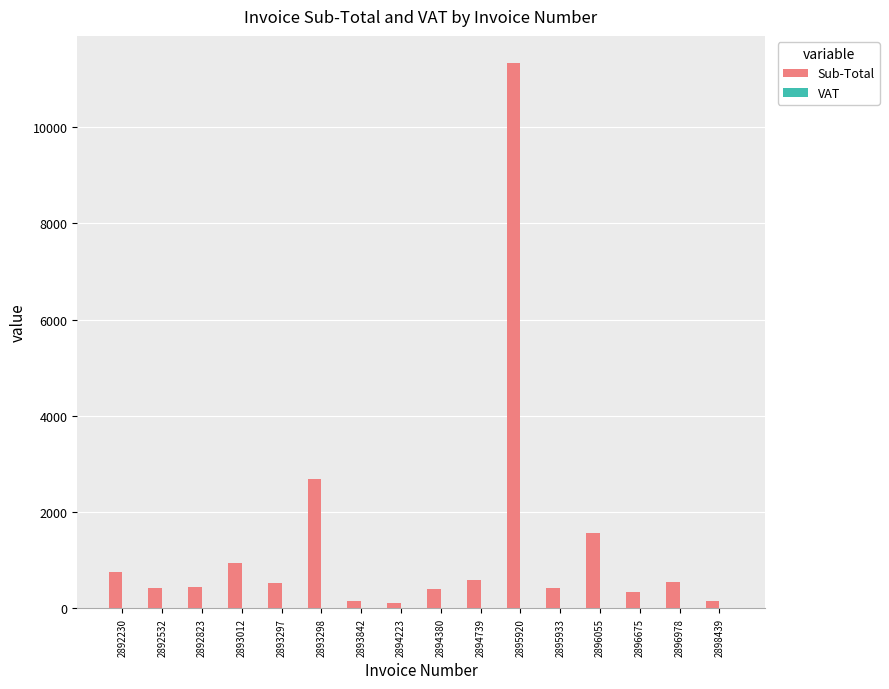

What is the ratio of the value at 2893298 to the value at 2892532?

6.2